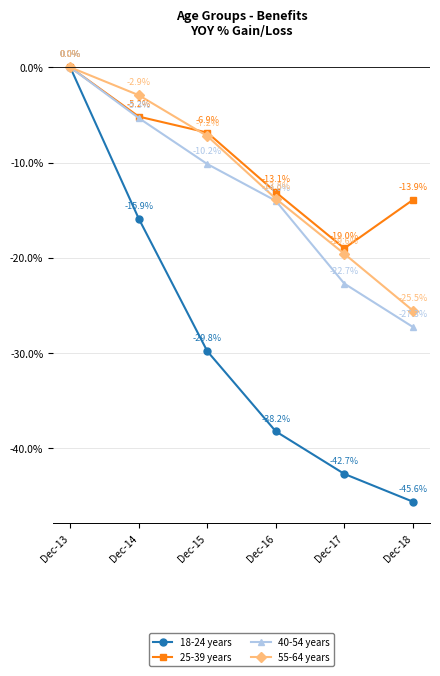

Read the 25-39 years value at Dec-15.

-6.9